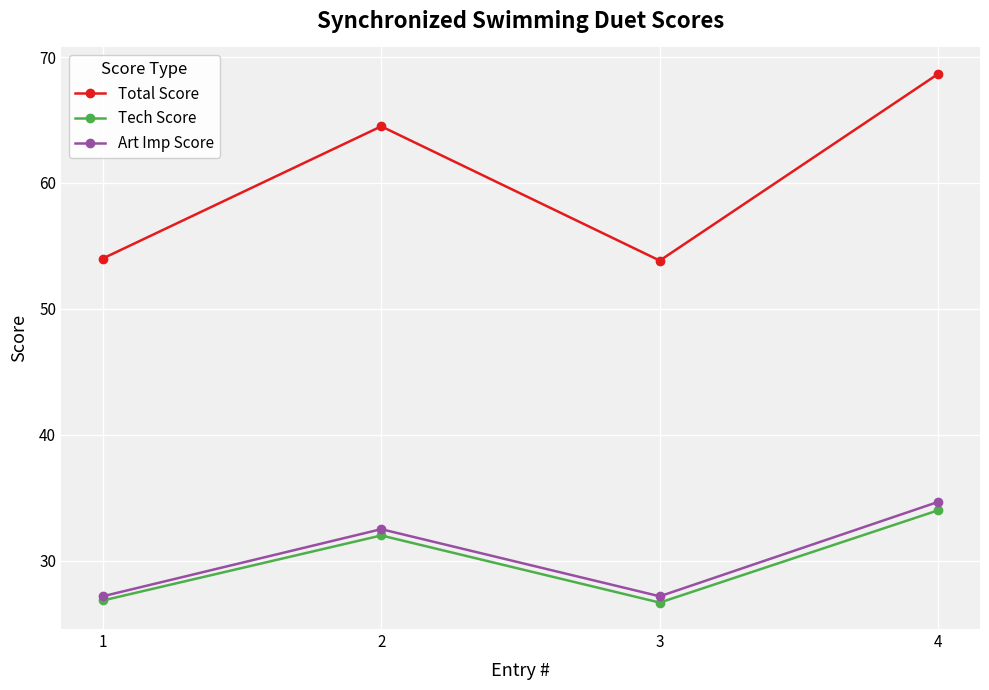

Which series has the widest spread of values?

Total Score